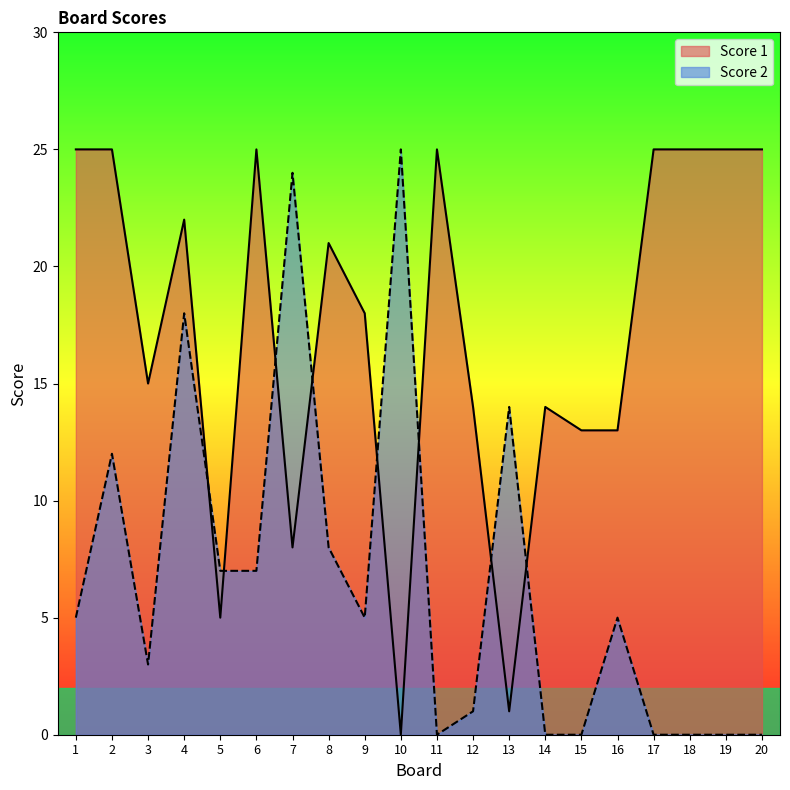

Where is Score 1 nearest to the value 12?

15